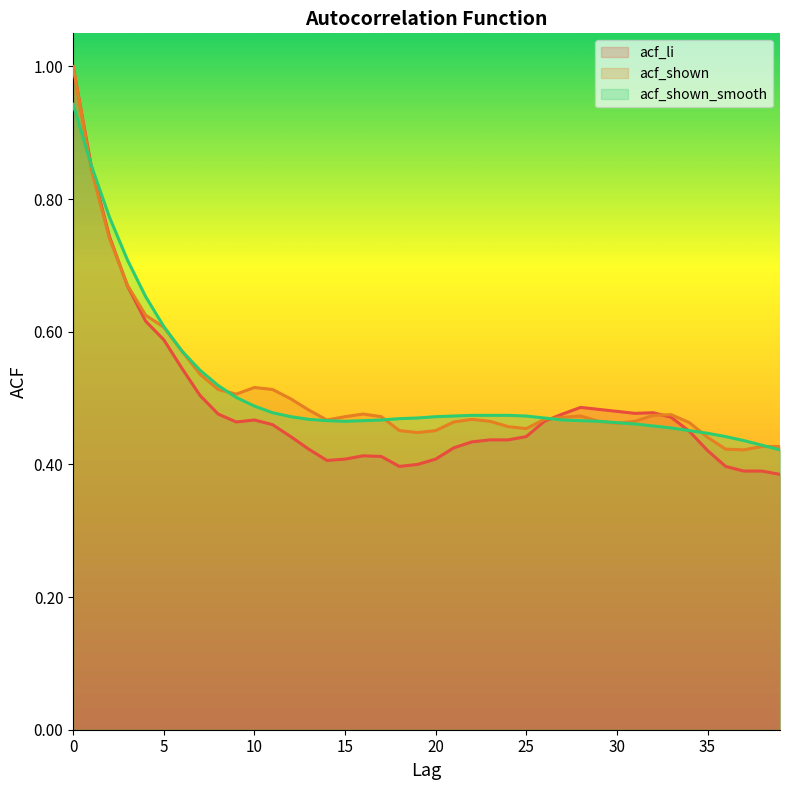

The acf_shown_smooth series shows 0.5 at 3. True or false?

False